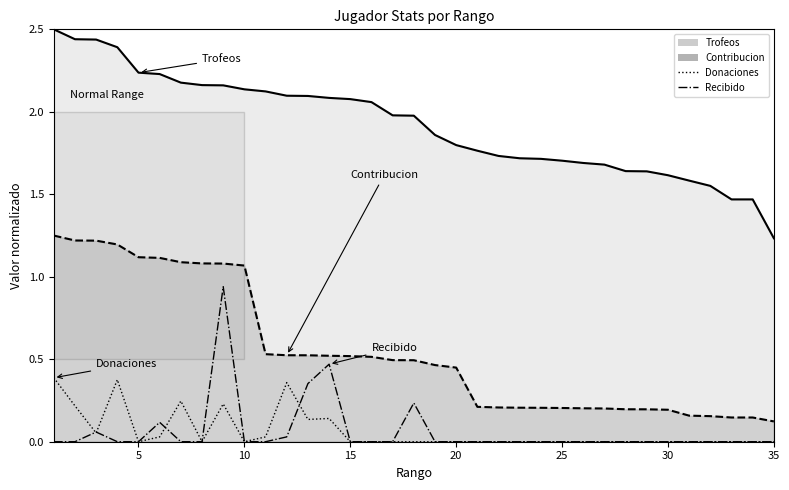

What is the average value of the Trofeos series?

1.9